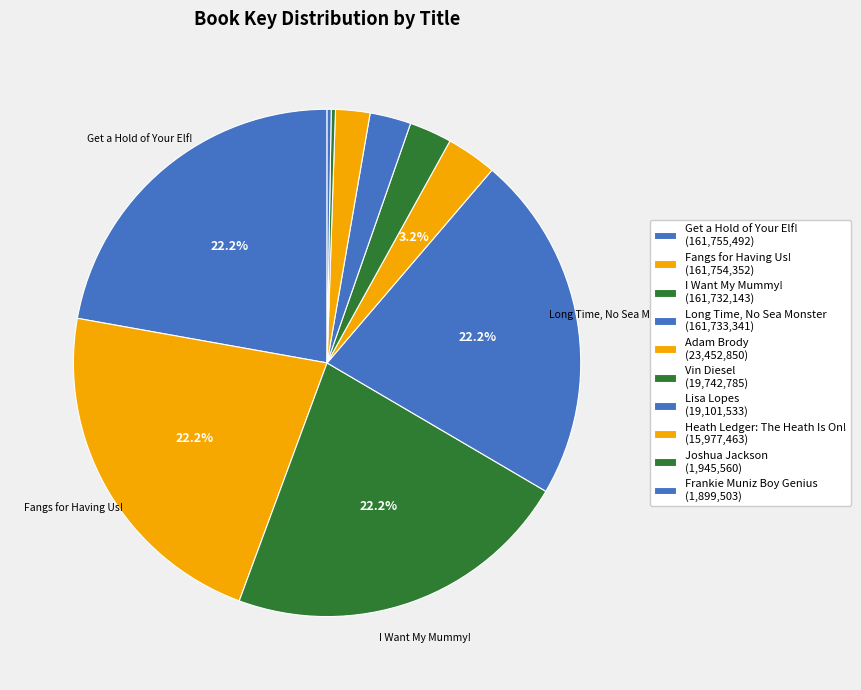

Is there any slice that represents more than half of the pie?

No